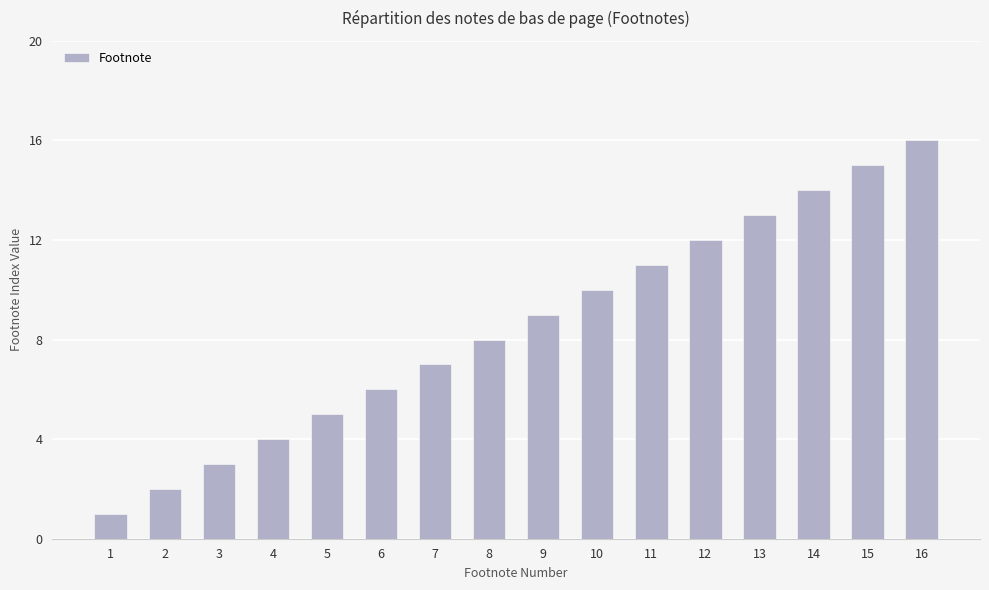

How many bars are there in total?

16